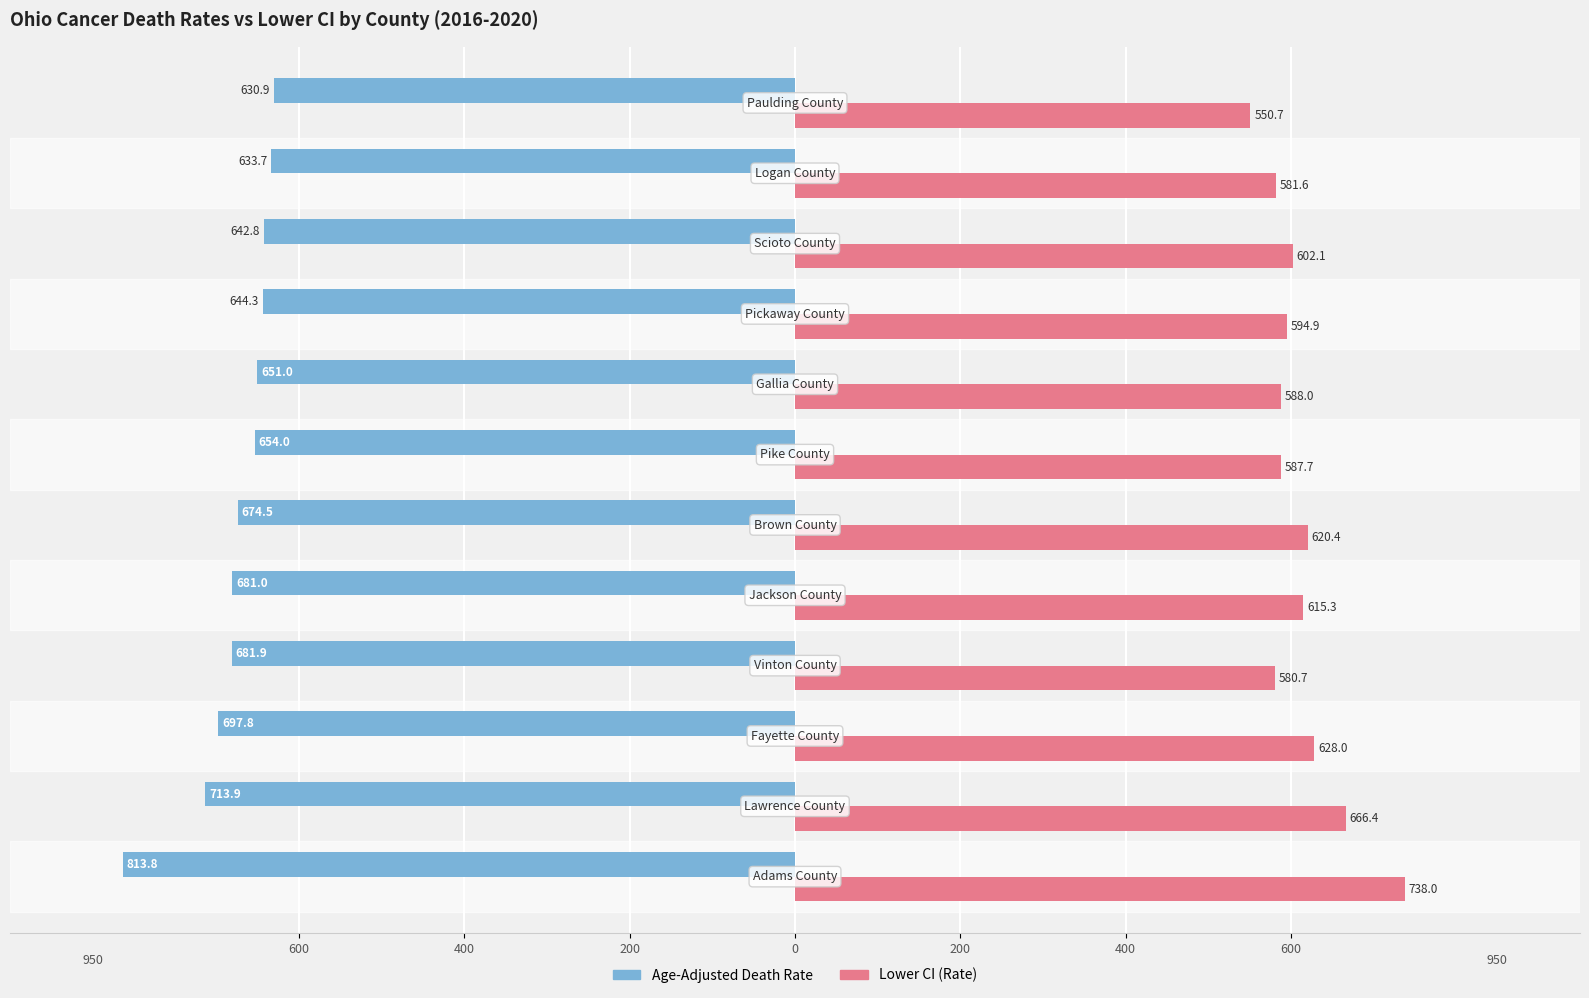

What are all the series names shown in the legend?

Age-Adjusted Death Rate, Lower CI (Rate)